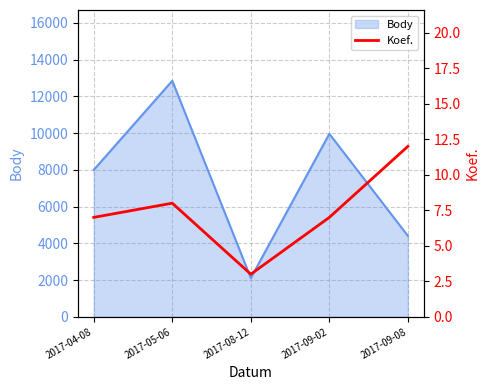

How many points are lower than both their immediate neighbors (excluding endpoints)?

1